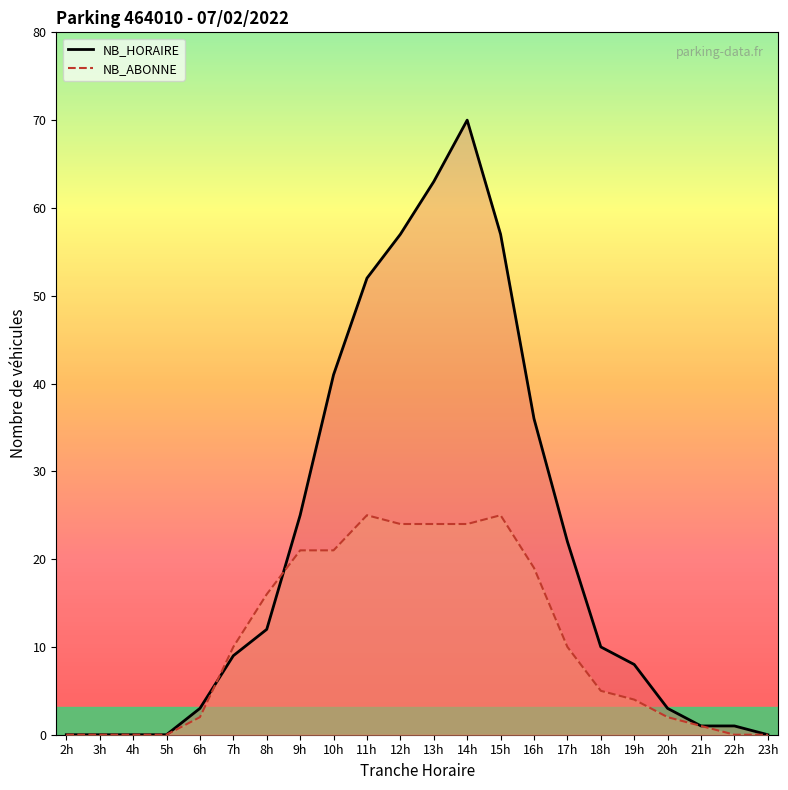

List the series in order of their peak value, lowest first.

NB_ABONNE, NB_HORAIRE